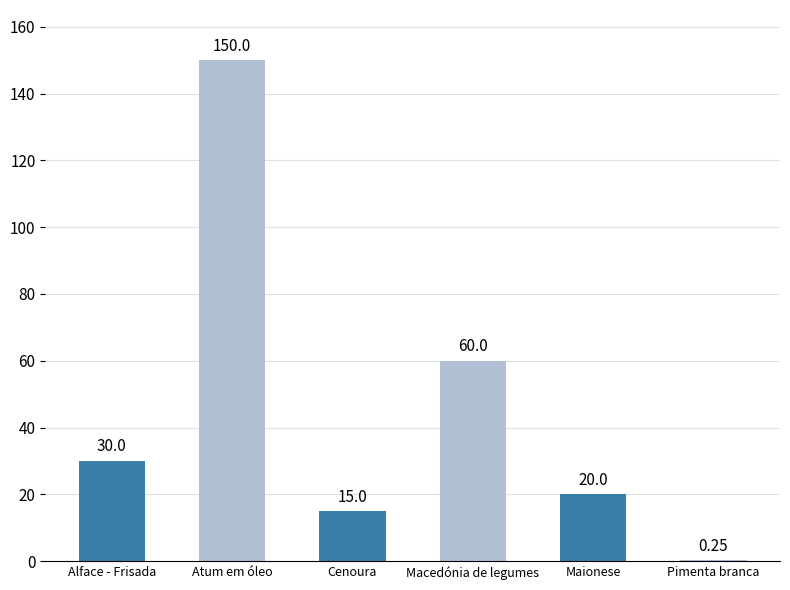

At which label is the value closest to 75?

Macedónia de legumes